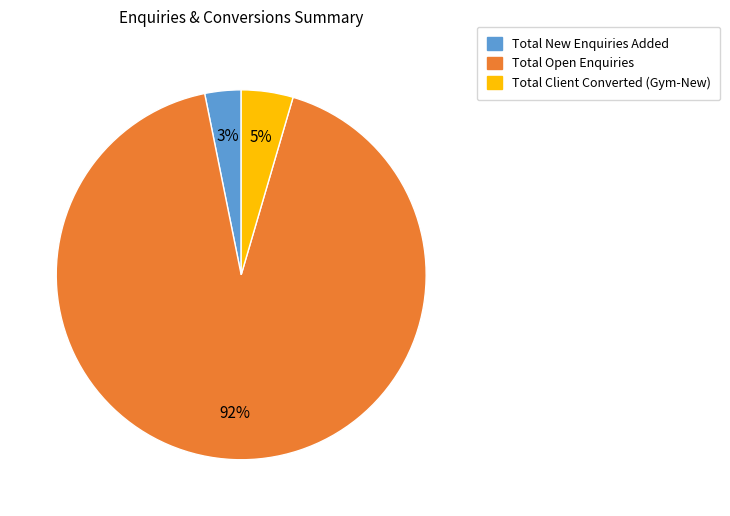

To the nearest percent, what is the difference between the largest and smallest slice percentages?

89%